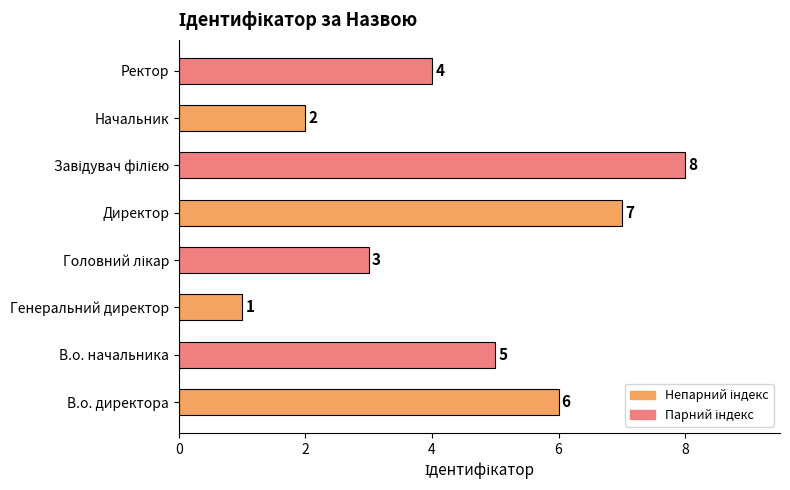

Reading top to bottom, extract all data points from this chart.

4	2	8	7	3	1	5	6